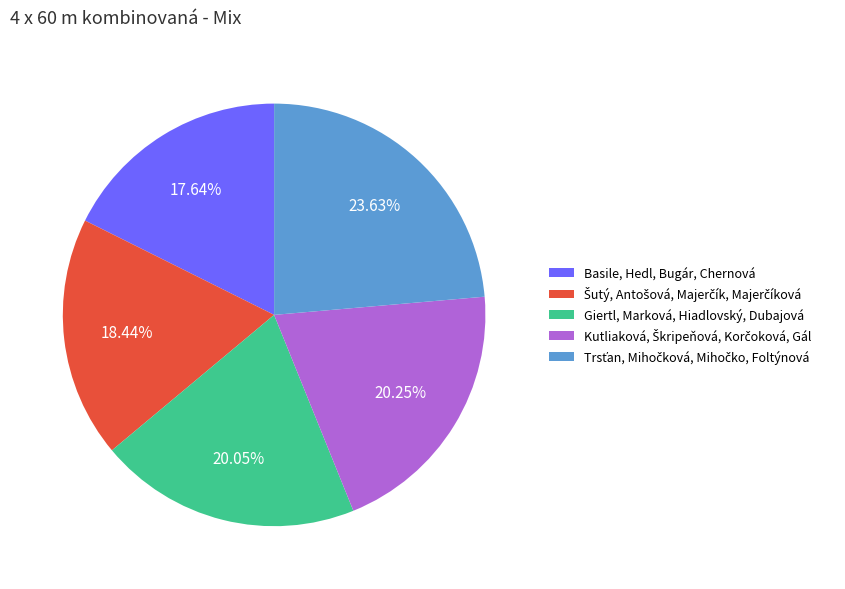

To the nearest percent, what is the difference between the largest and smallest slice percentages?

6%